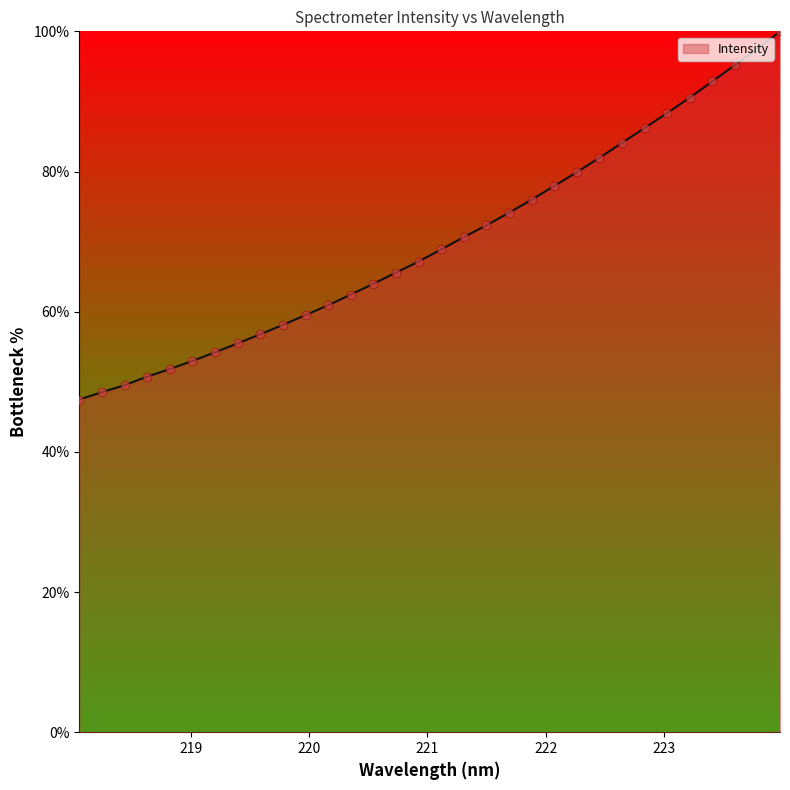

What is the smallest value displayed?

47.5